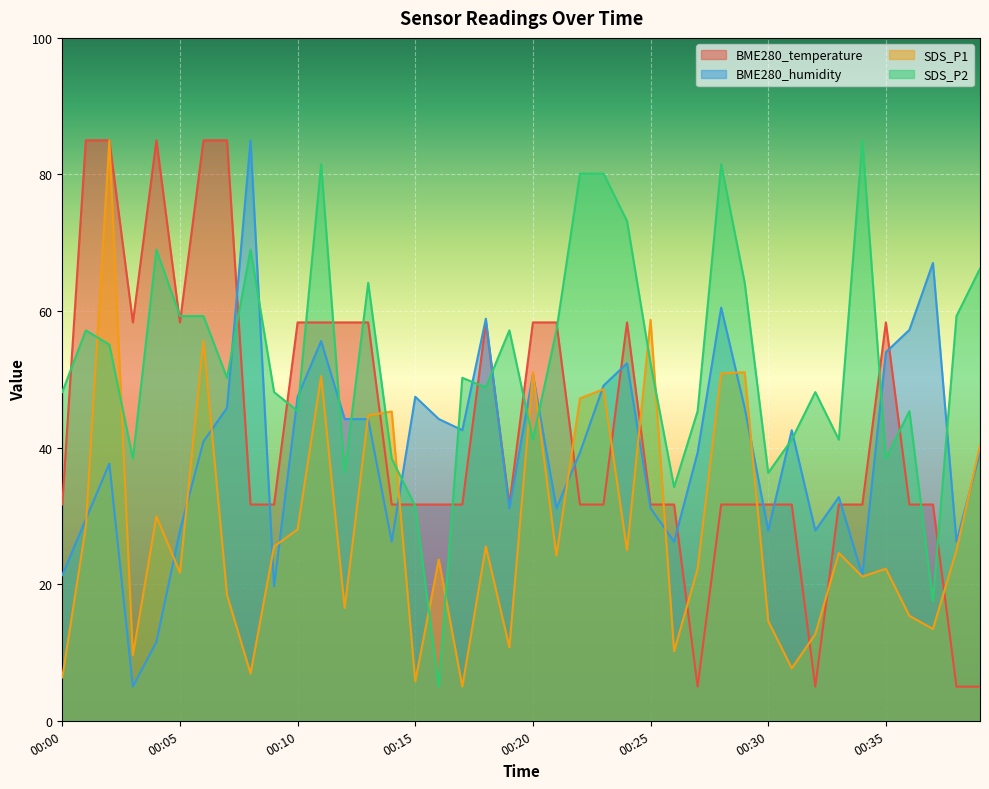

What is the value of the BME280_temperature point at the 29th from the left?

31.7